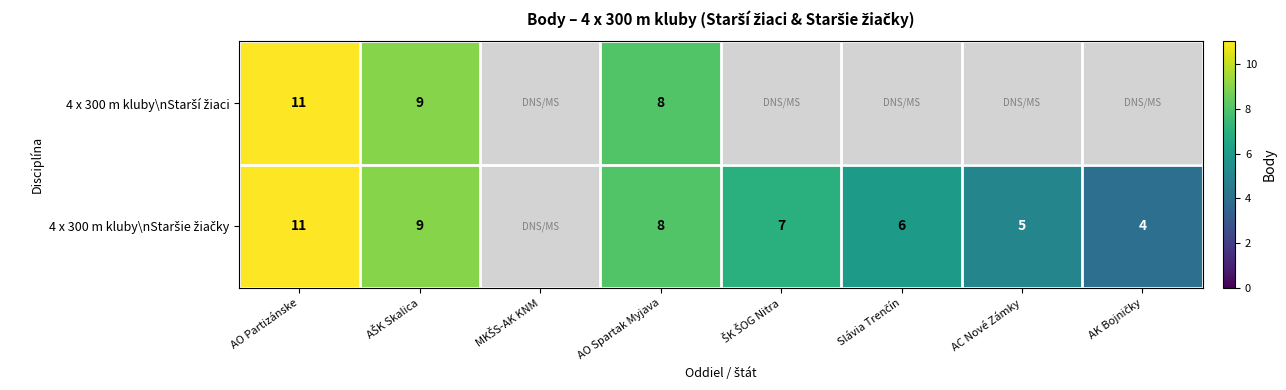

Count the 4 x 300 m kluby\nStaršie žiačky values in the range 6 to 8.

3